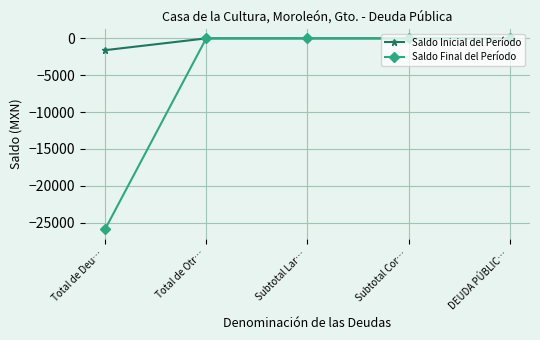

At which category does the chart reach its minimum across all series?

Total de Deu…